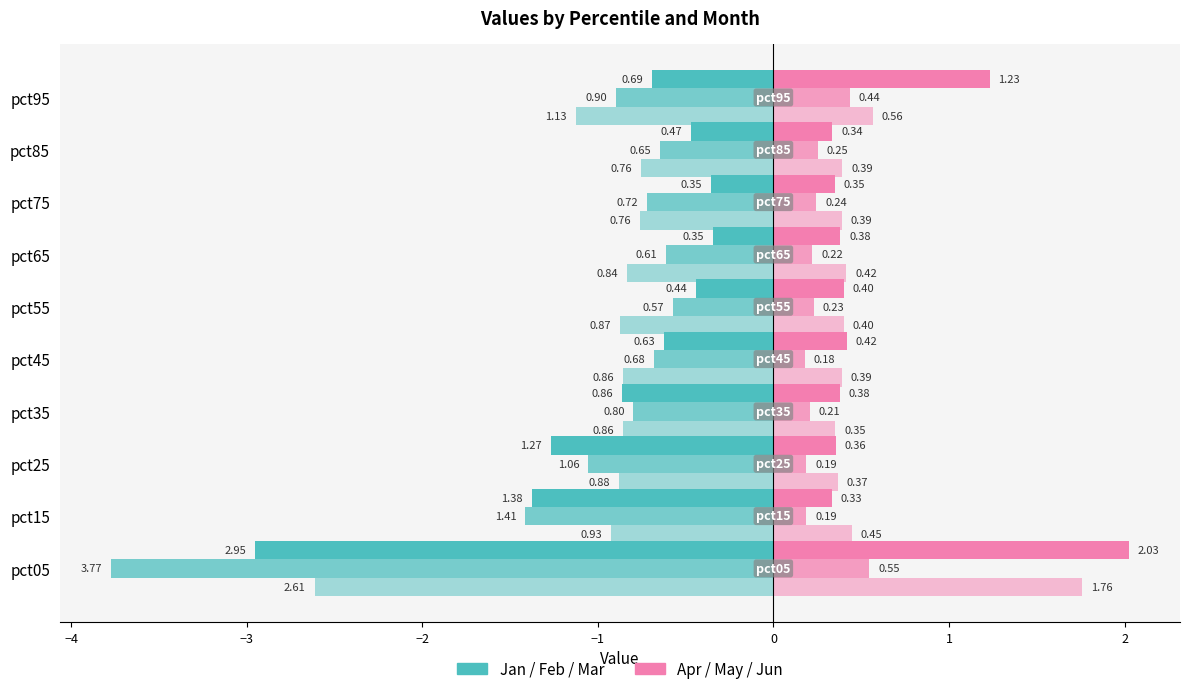

How many categories are shown in the chart?

10